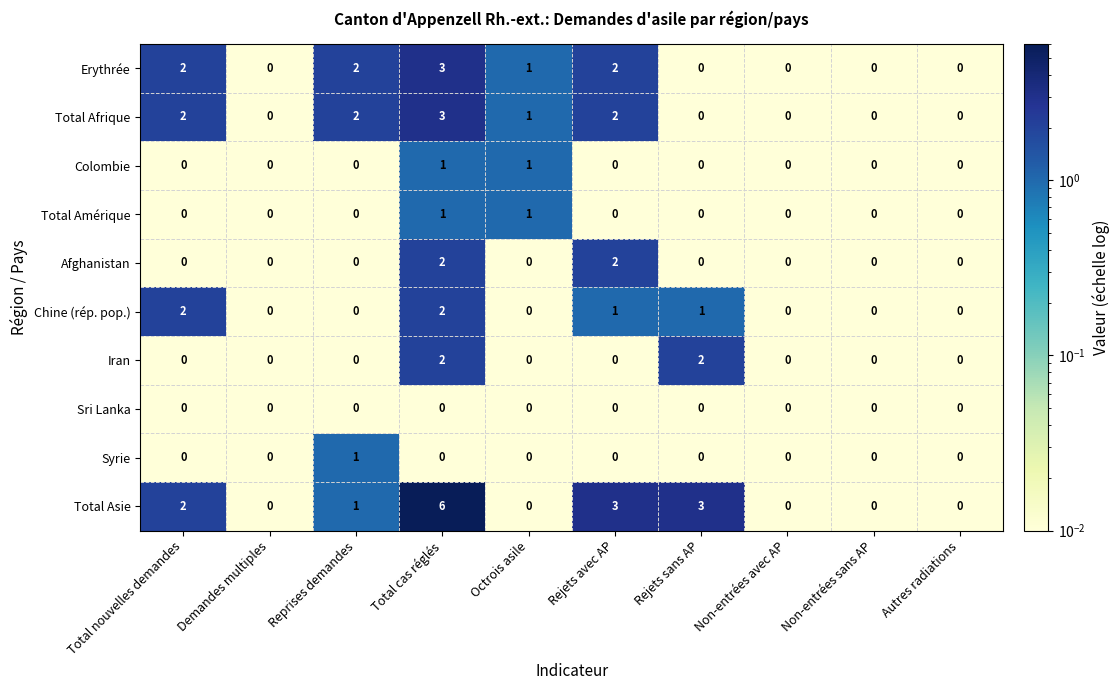

Which series has the largest range (max minus min)?

Total Asie